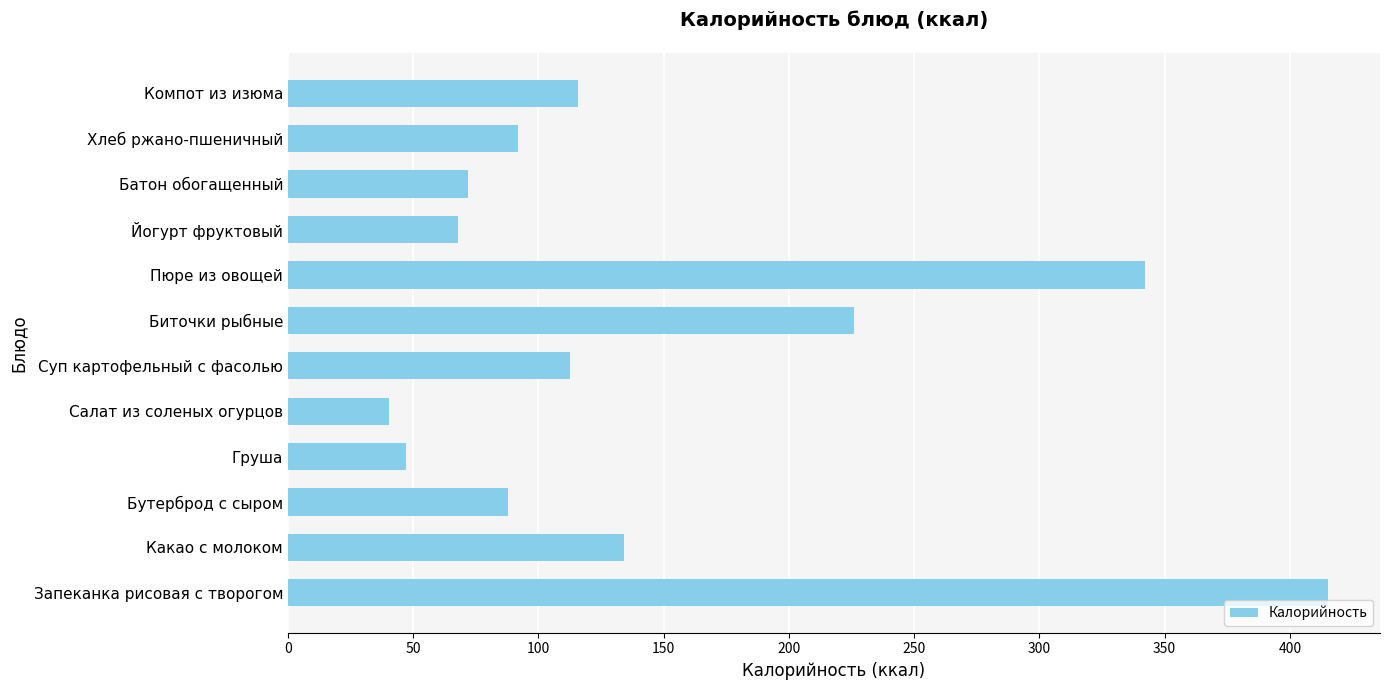

What is the average value?

146.1